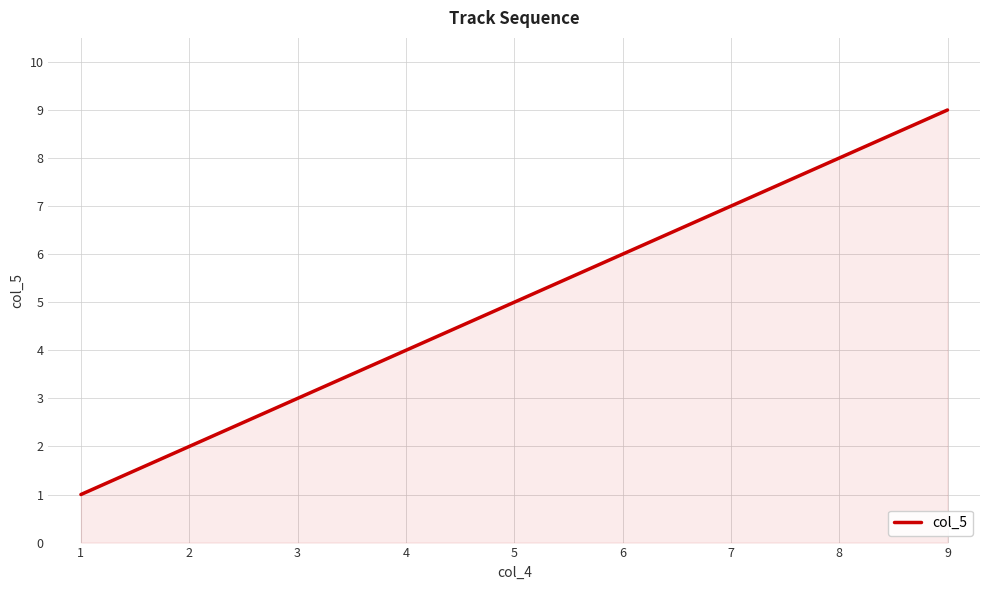

Is it true that the value at 6 is 6?

True